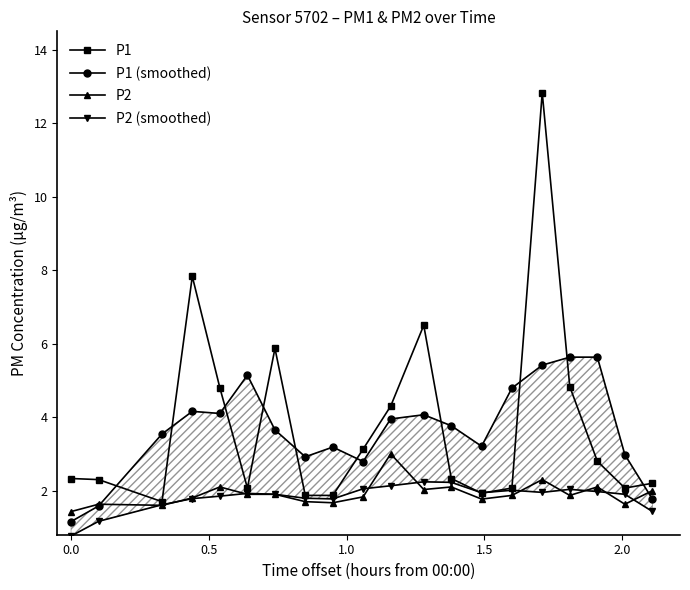

What is the lowest value of the P1 series?

1.7